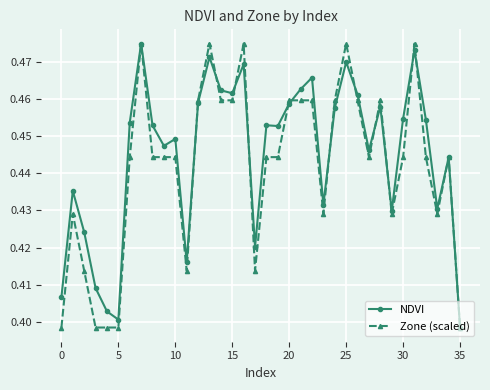

What are all the series names shown in the legend?

NDVI, Zone (scaled)